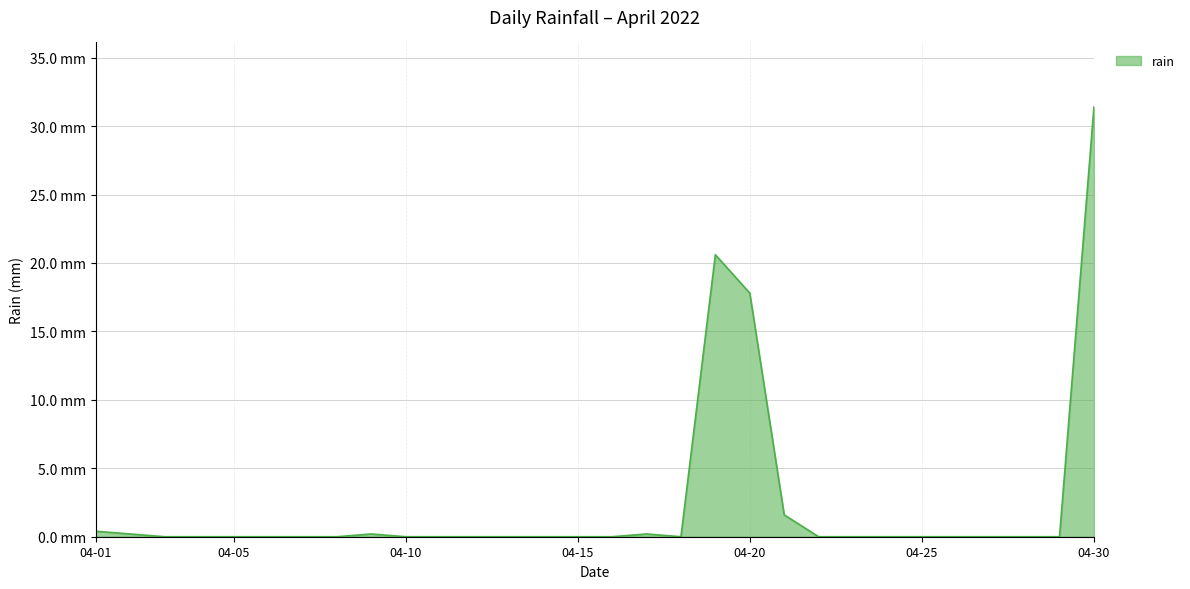

Is this an area chart (filled region under the line)?

Yes